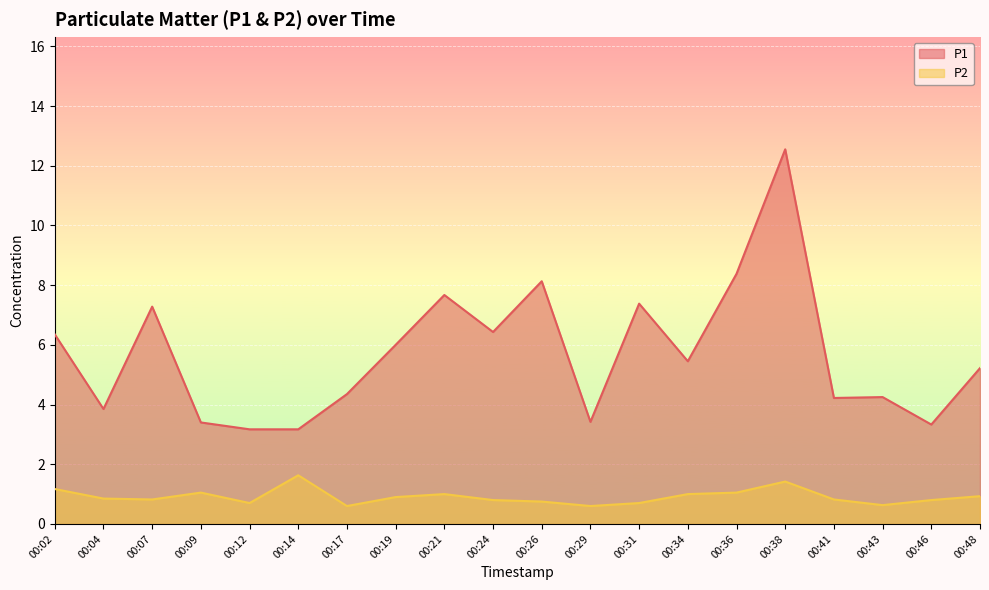

Which category has the lowest value across all series?

00:17